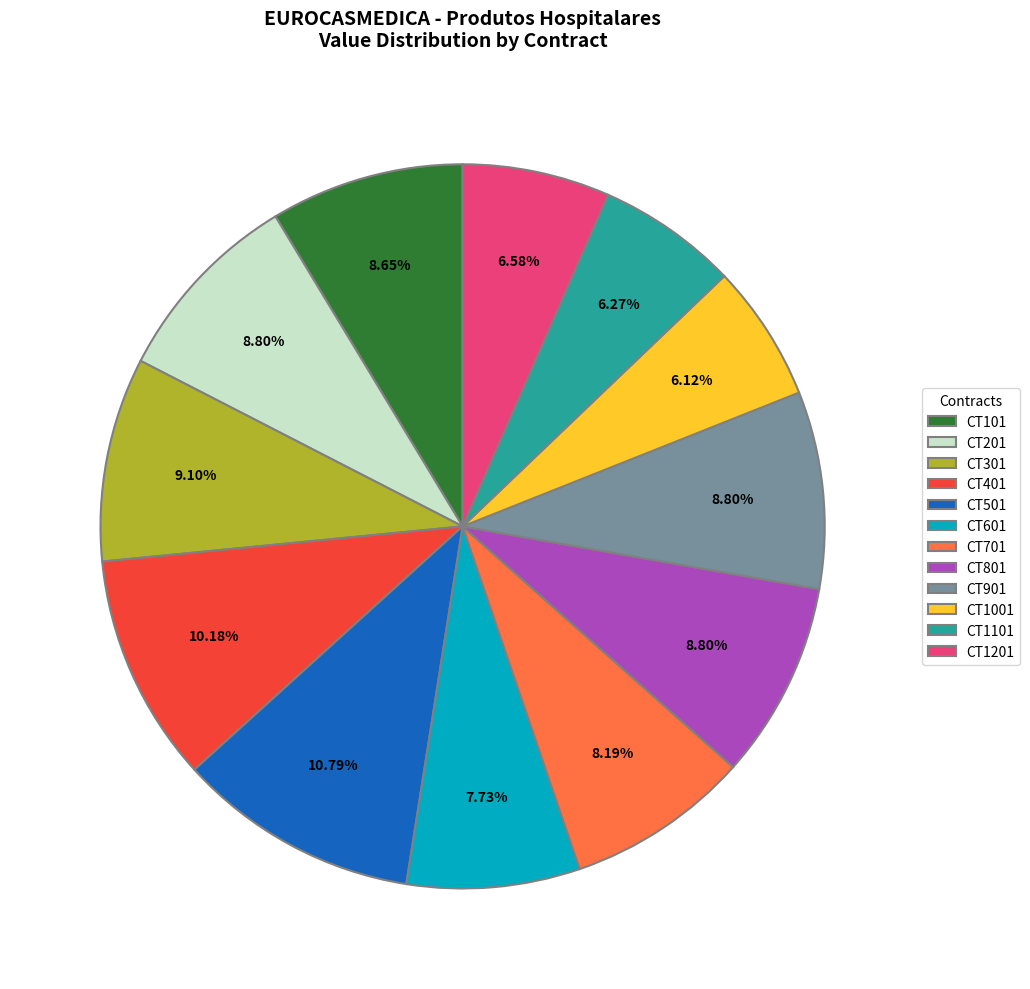

To the nearest percent, what portion does CT801 represent?

9%